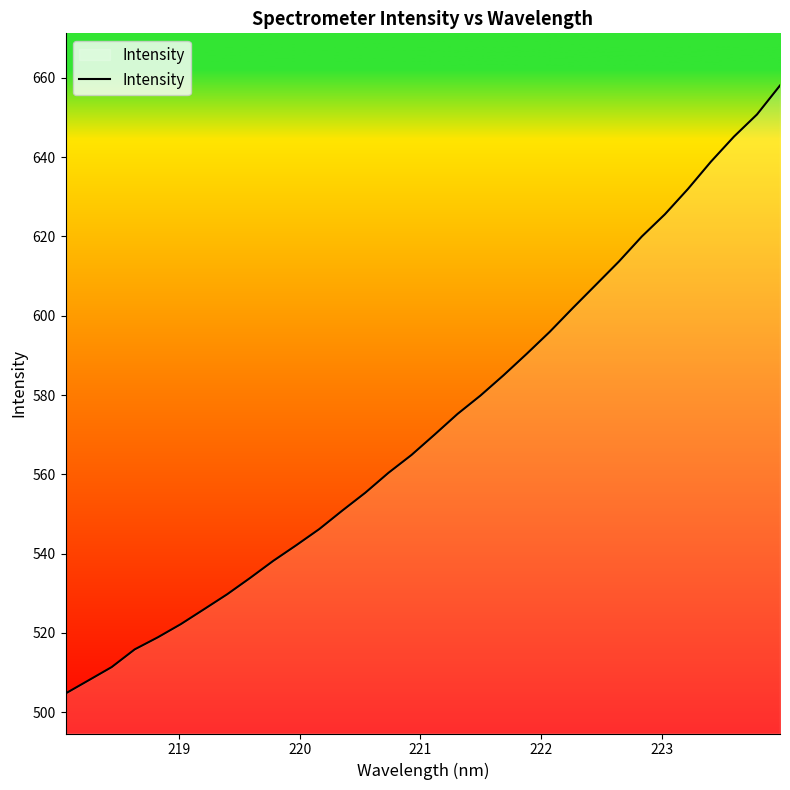

What is the maximum value shown in the chart?

658.1